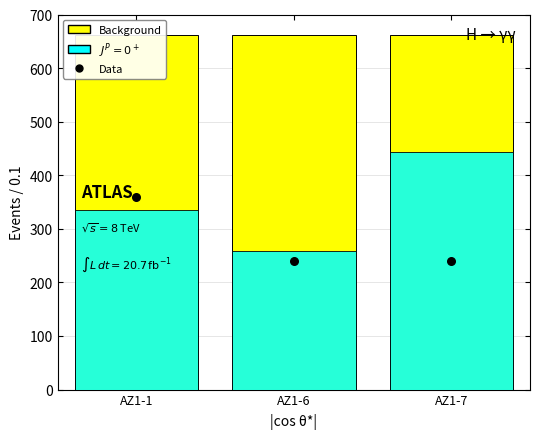

At which category is the sum across all series the highest?

AZ1-1